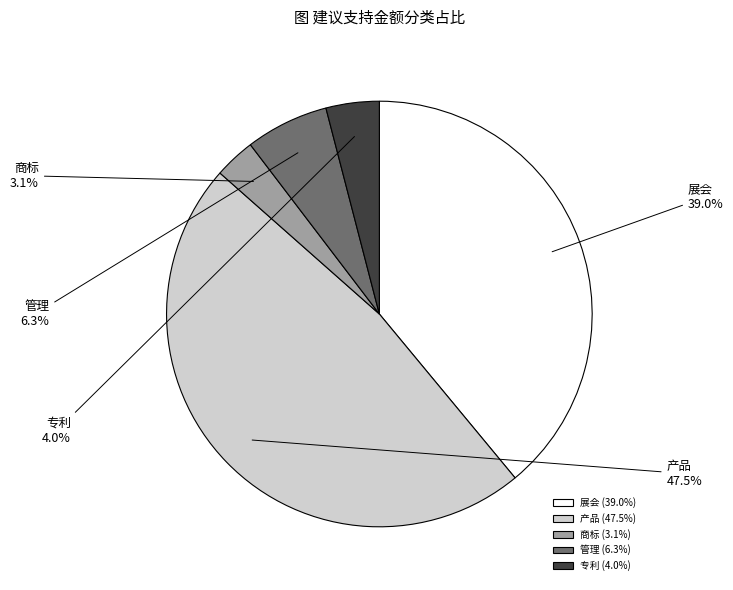

Which slice is the largest?

产品